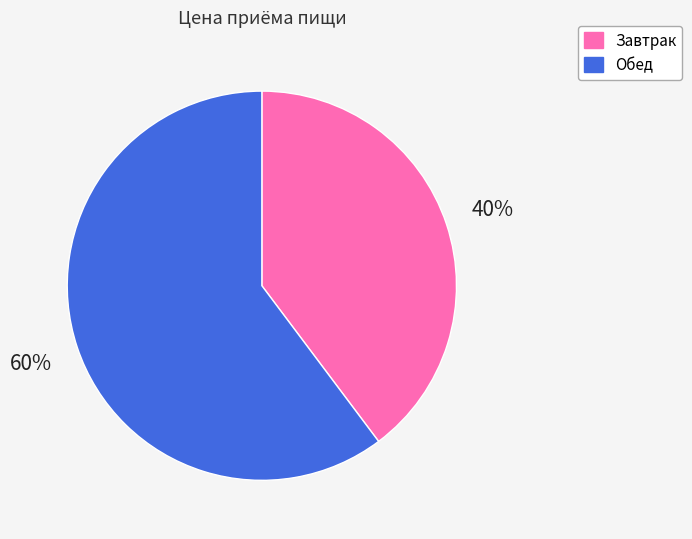

Which slice is the largest?

Обед